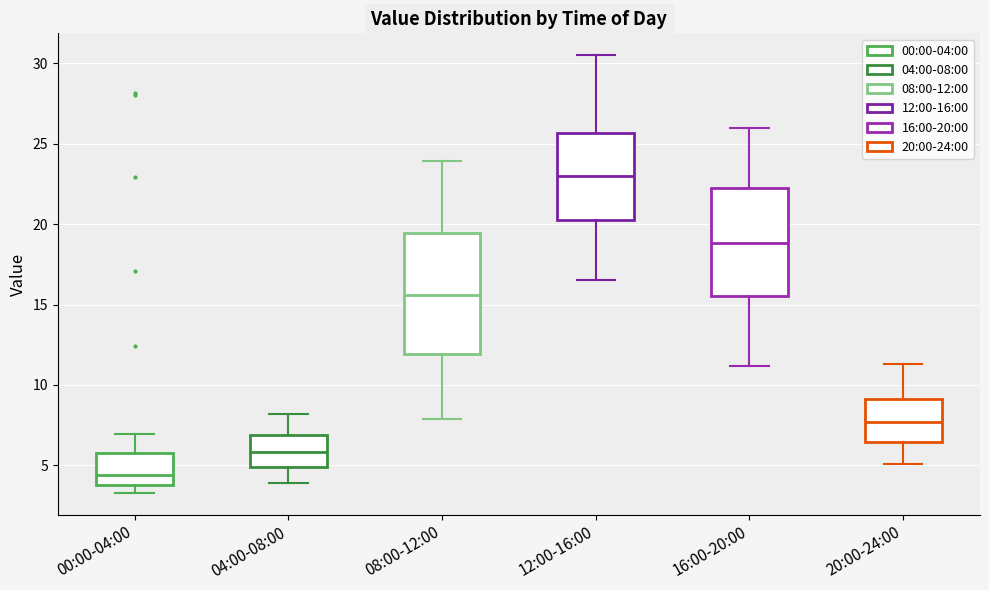

Reading left to right, transcribe this box plot: for each box, give where its median line is, the range the box spans, and where its two whiskers end, as read against the y-axis. The values are not printed on the chart, so give them approximately, as read against the axis.

00:00-04:00: median 4.5, box 4.0 to 5.5, whiskers 3.5 to 7.0
04:00-08:00: median 6.0, box 5.0 to 7.0, whiskers 4.0 to 8.0
08:00-12:00: median 15.5, box 12.0 to 19.5, whiskers 8.0 to 24.0
12:00-16:00: median 23.0, box 20.5 to 25.5, whiskers 16.5 to 30.5
16:00-20:00: median 19.0, box 15.5 to 22.5, whiskers 11.0 to 26.0
20:00-24:00: median 7.5, box 6.5 to 9.0, whiskers 5.0 to 11.5